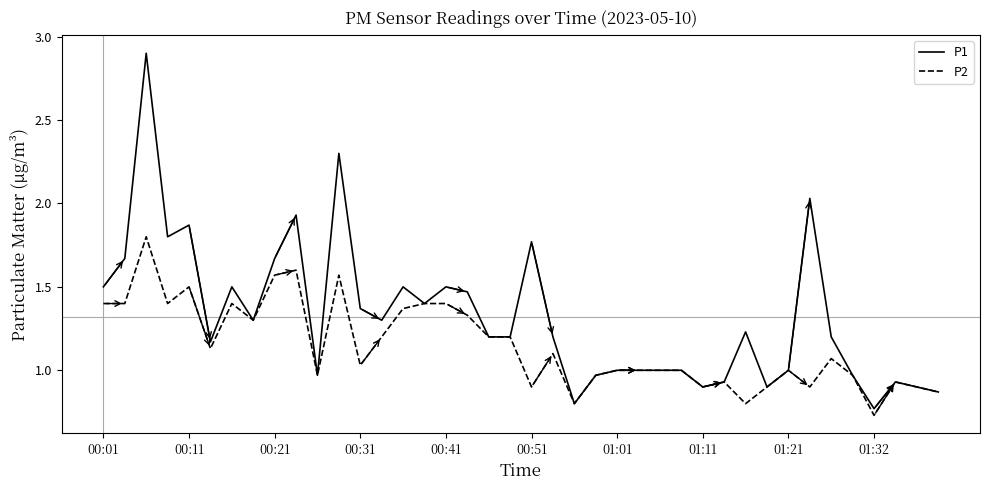

List the series in order of their overall mean, lowest first.

P2, P1